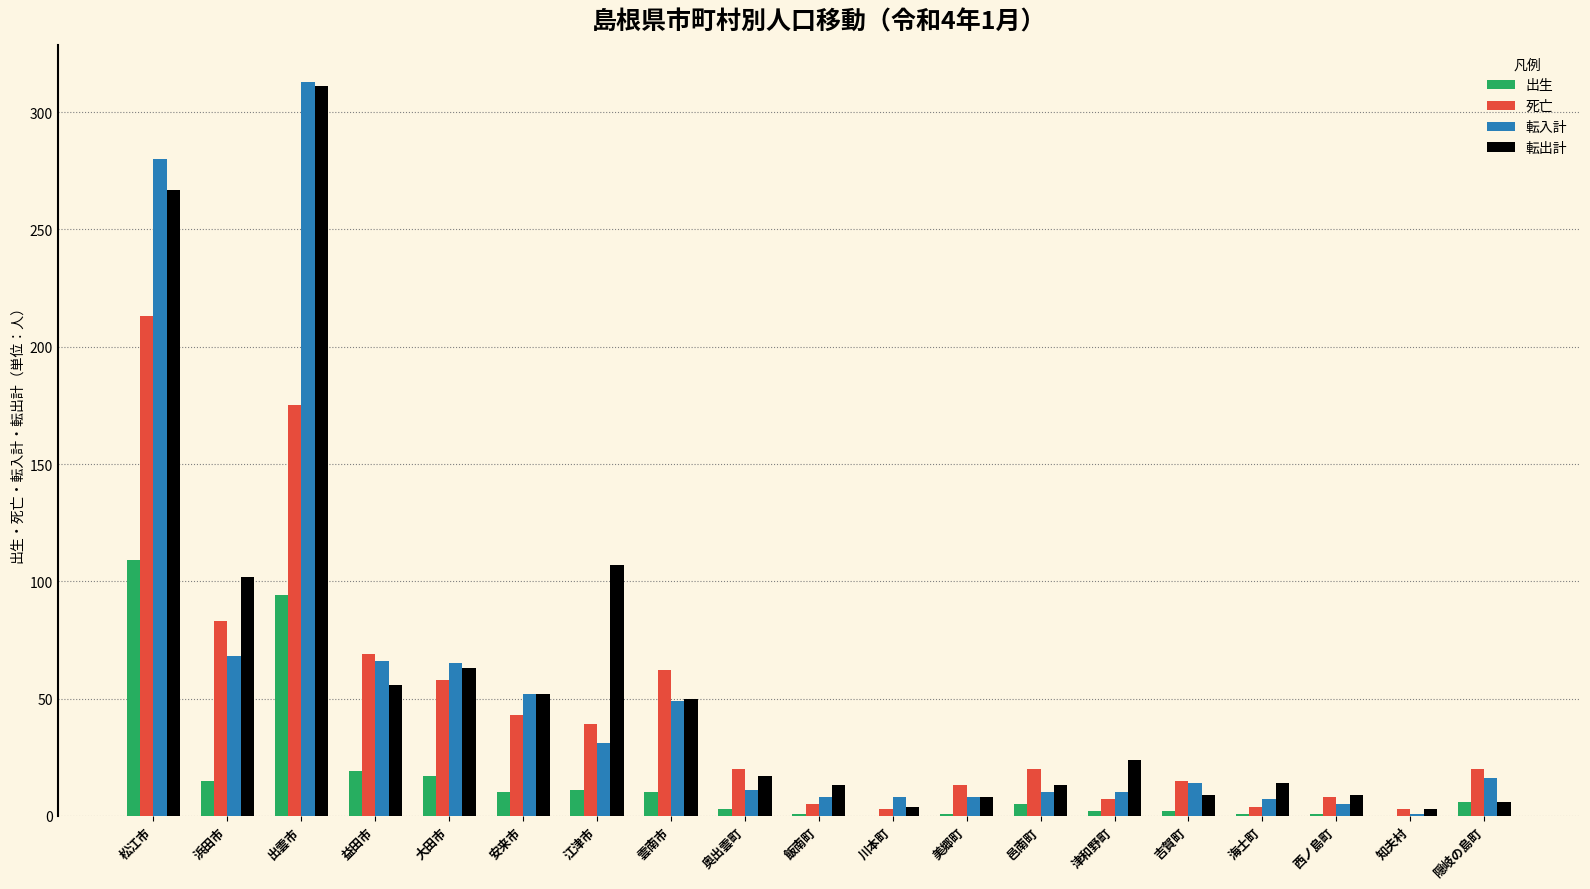

Which series changed the most between 飯南町 and 津和野町?

転出計